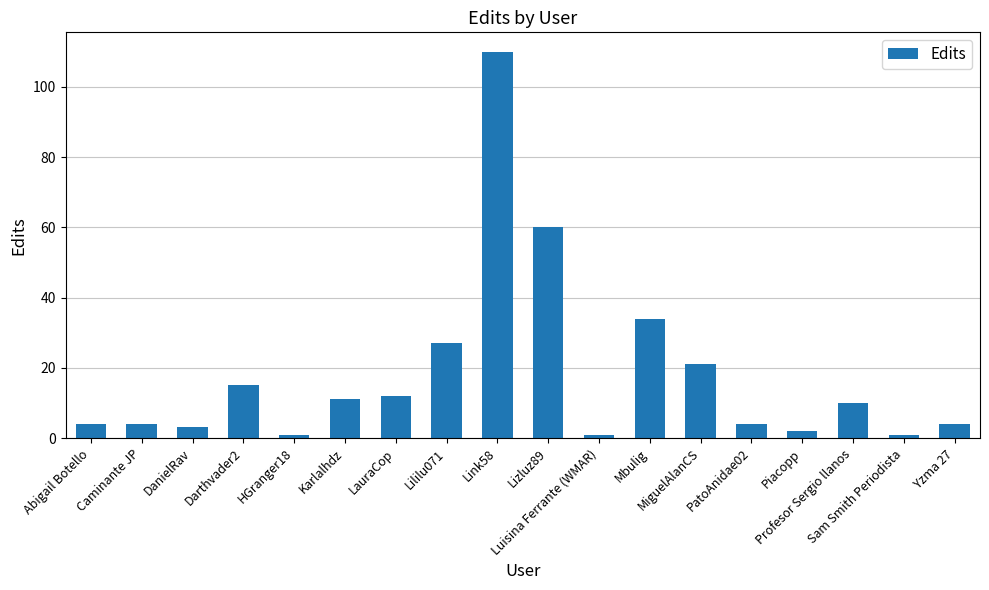

What is the value of the 2nd bar from the left?

4